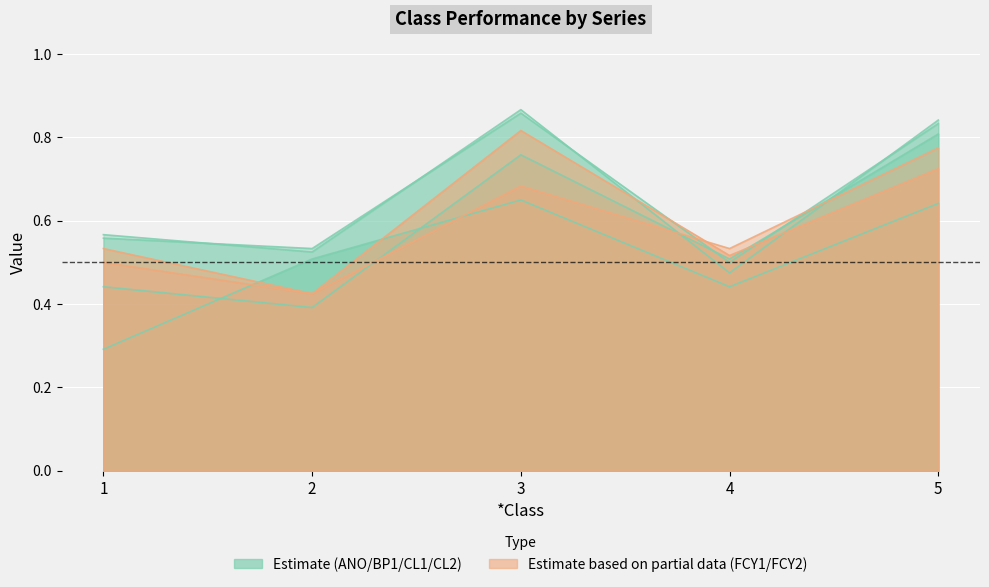

What is the greatest value displayed?

0.9